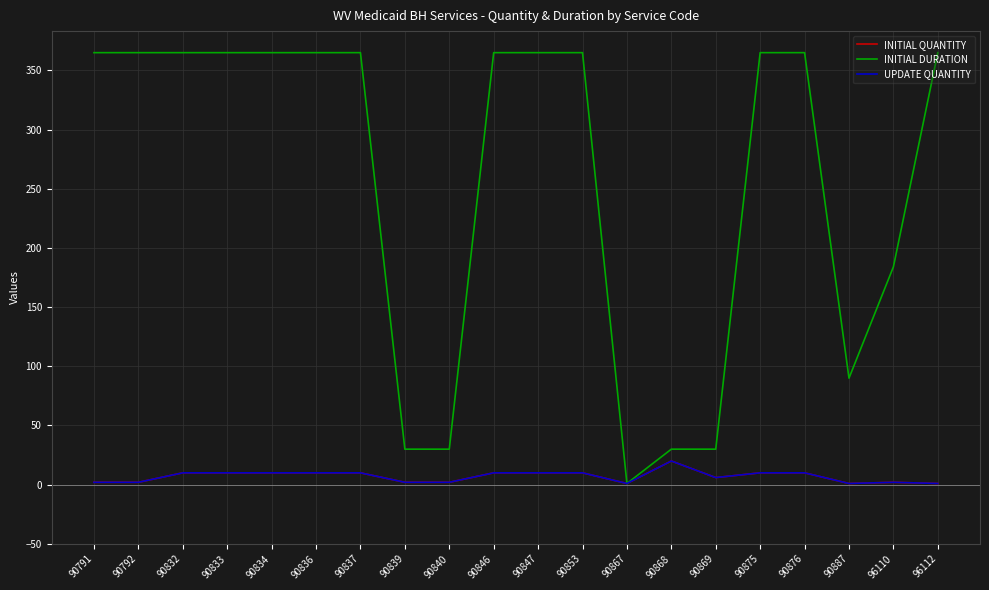

How many lines are shown in the chart?

3